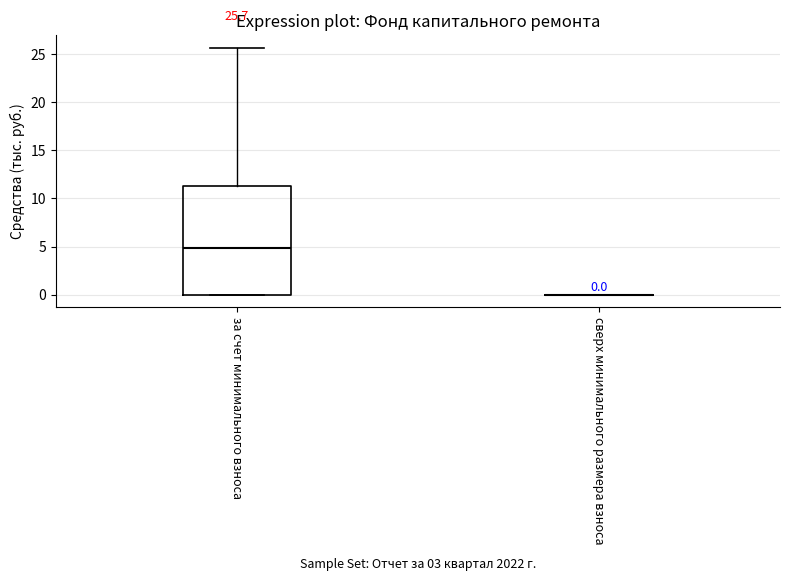

Comparing the boxes themselves (not the whiskers), which one is the tallest?

за счет минимального взноса